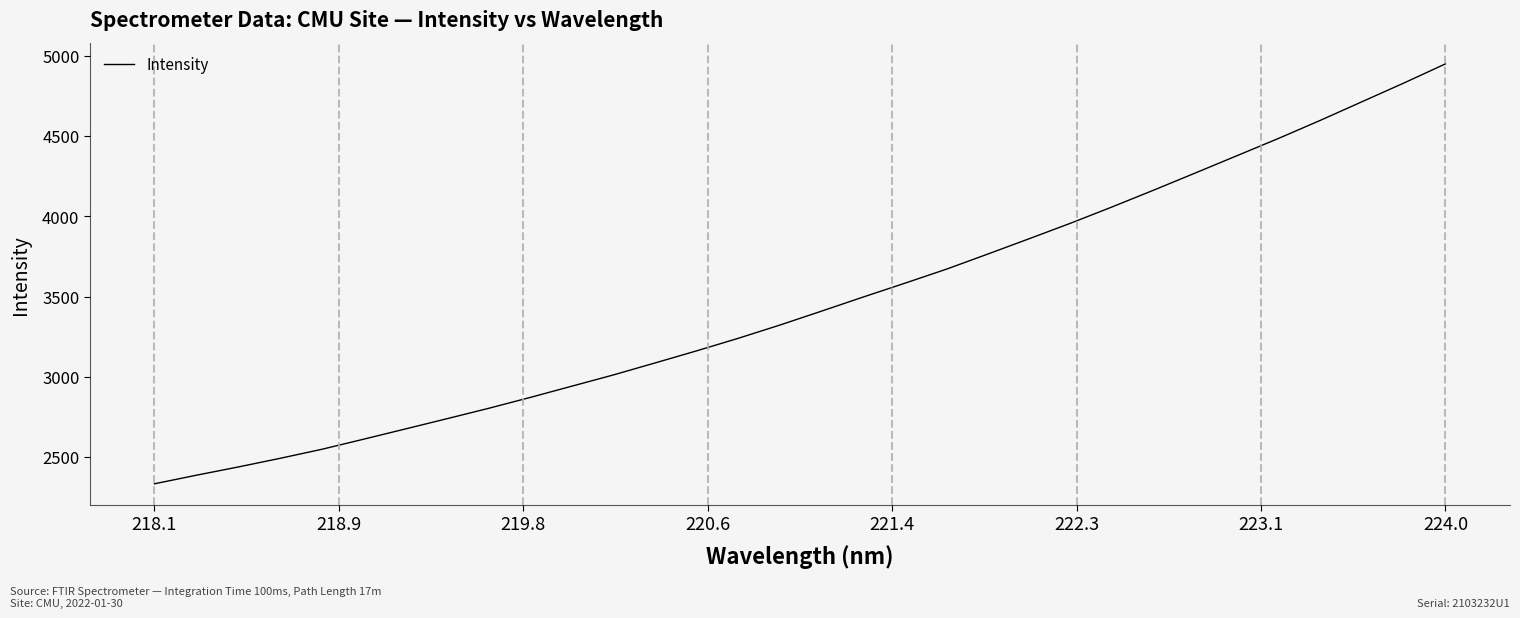

What is the difference between the maximum and minimum values?

2617.7